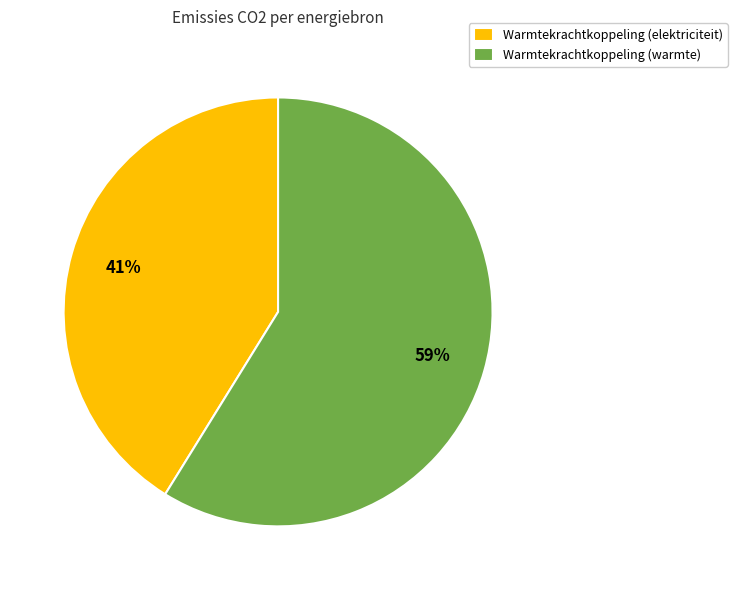

The Warmtekrachtkoppeling (warmte) slice represents 59% of the pie. True or false?

True